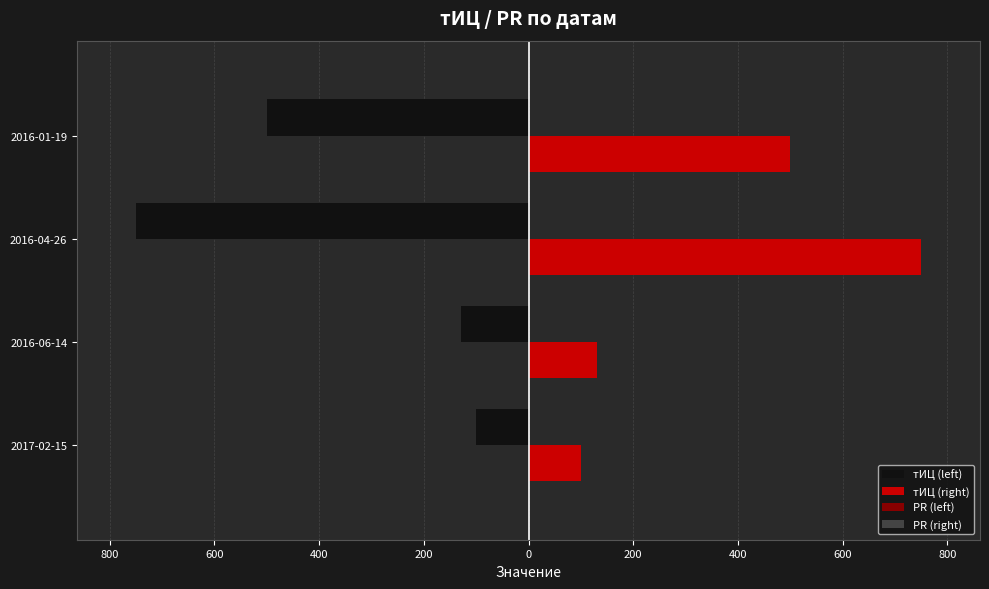

How many values in the тИЦ (left) series are below -130?

2